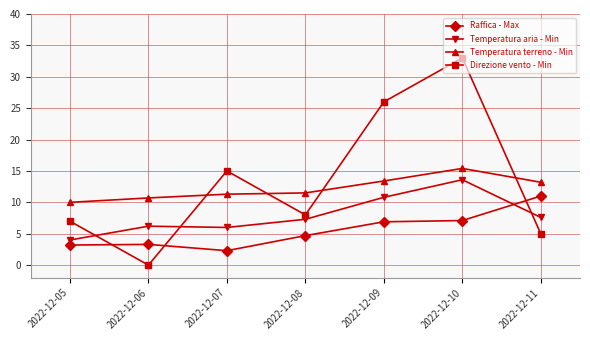

At which category does Temperatura aria - Min reach its first local valley?

2022-12-07